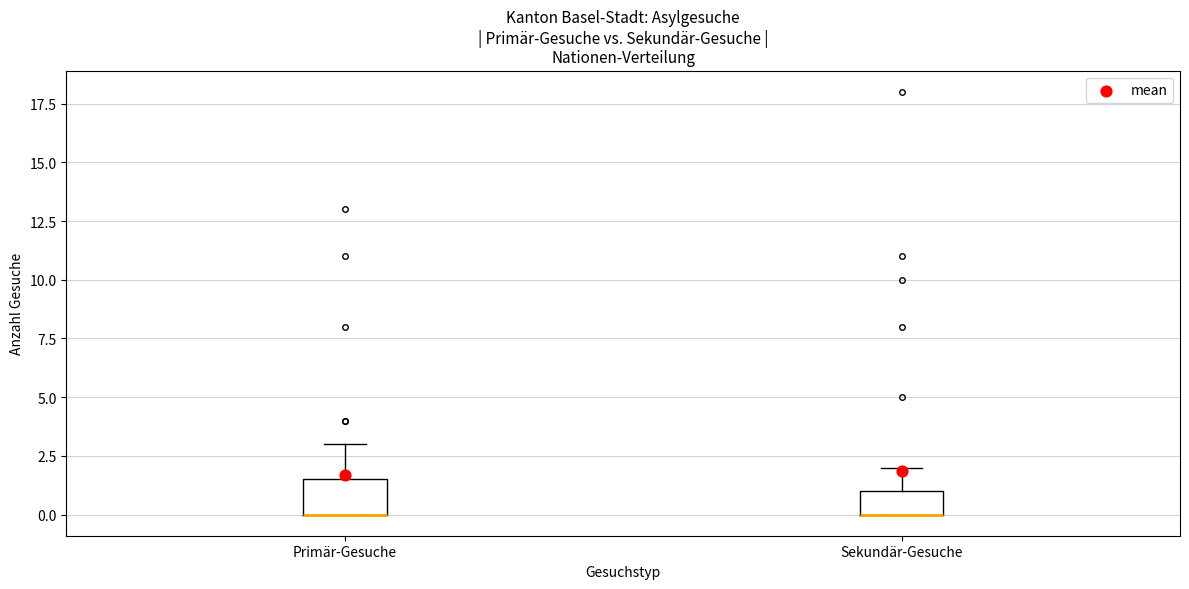

Where is the upper edge of the box for Sekundär-Gesuche on the y-axis? The values are not printed on the chart, so give them approximately, as read against the axis.

1.0